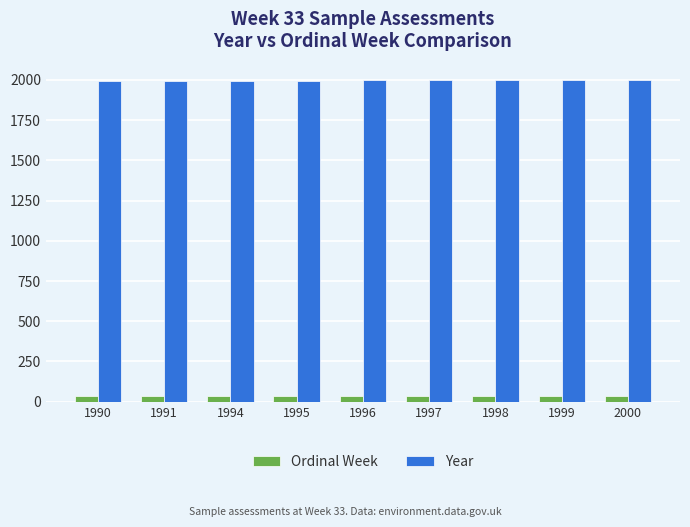

At 1991, list the series in order from smallest to largest.

Ordinal Week, Year